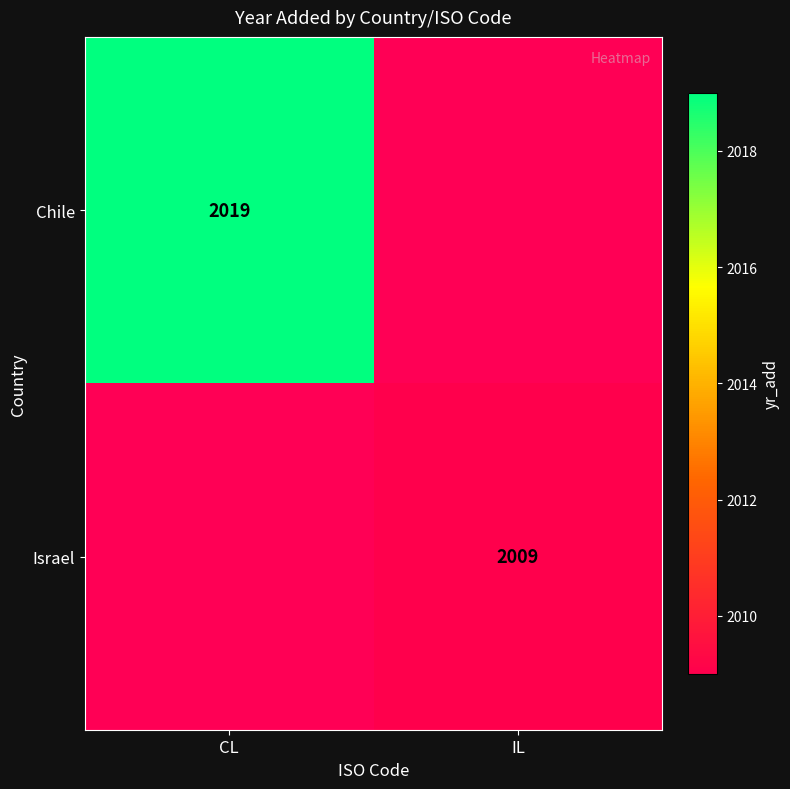

Is it true that Chile equals 959.8 at CL?

False